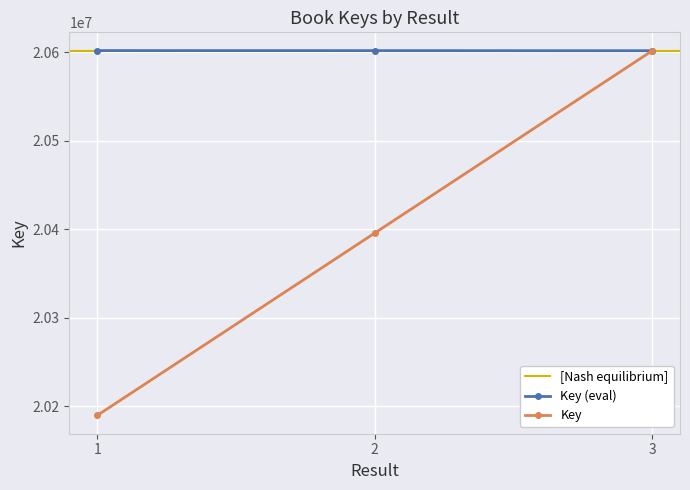

What is the maximum value for Key?

20601543.0